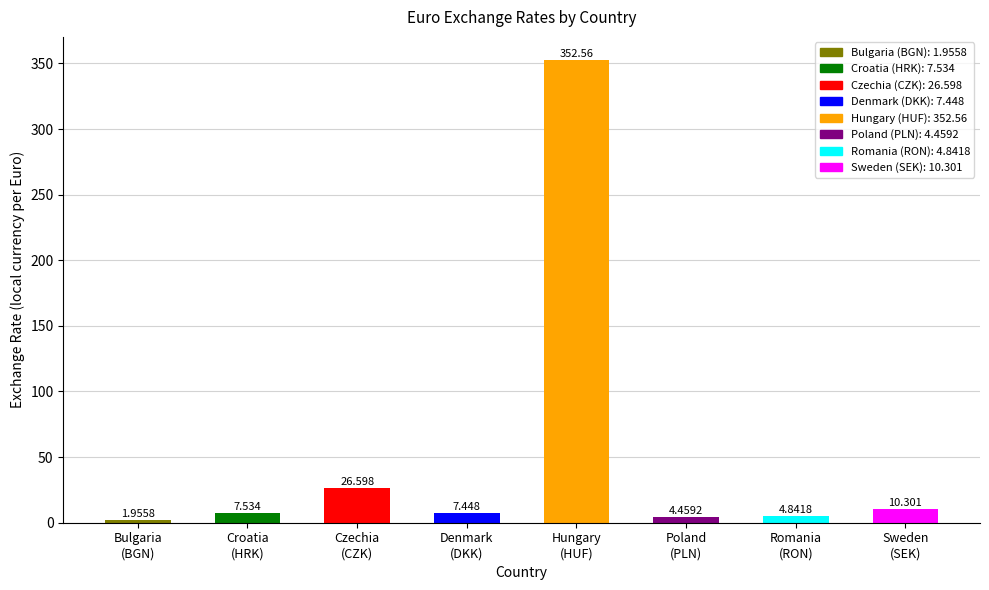

What is the difference between the maximum and minimum values?

350.6